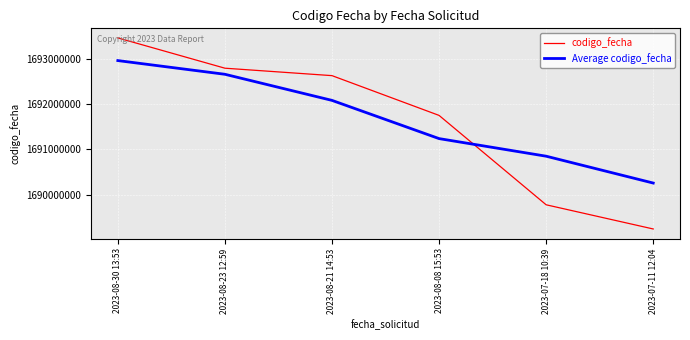

What is the difference between the maximum and minimum values in the codigo_fecha series?

4227937.0